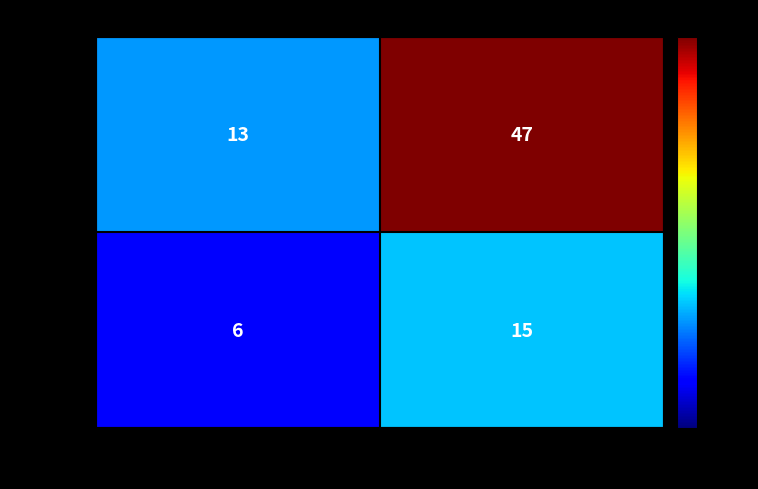

Rank the series by their maximum value, from lowest to highest.

Female, Open